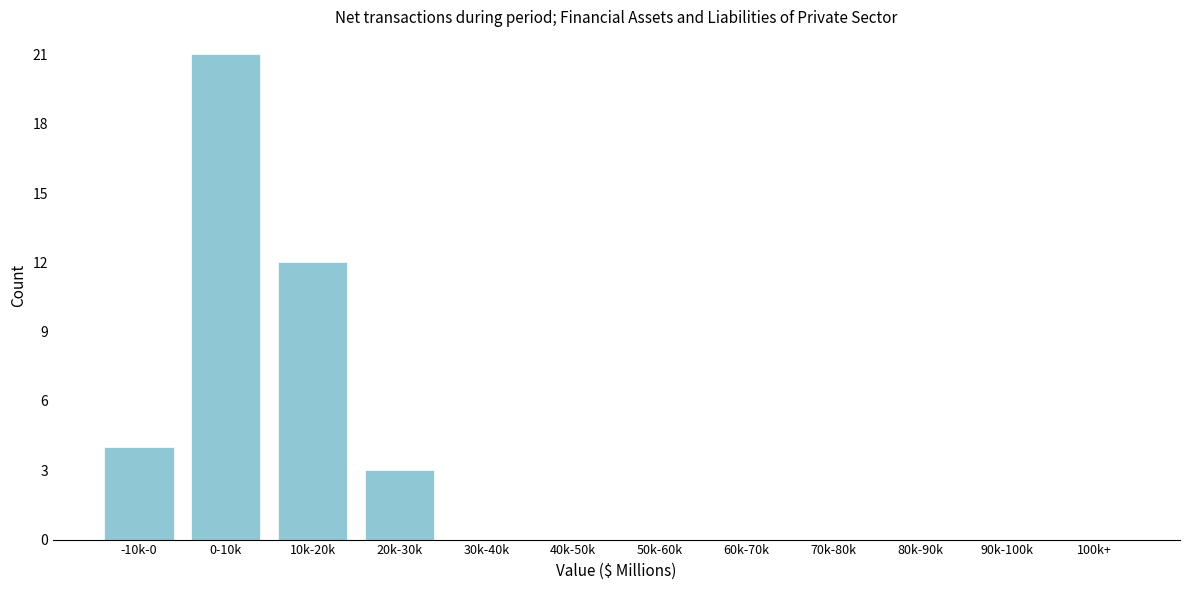

Reading right to left, transcribe all the data shown in this chart.

100k+=0	90k-100k=0	80k-90k=0	70k-80k=0	60k-70k=0	50k-60k=0	40k-50k=0	30k-40k=0	20k-30k=3	10k-20k=12	0-10k=21	-10k-0=4